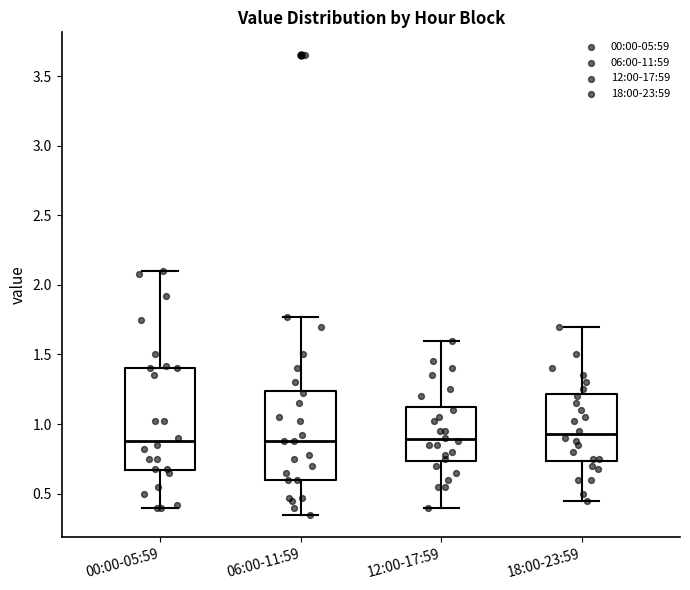

Which box is the tallest, from its lower edge to its upper edge?

00:00-05:59